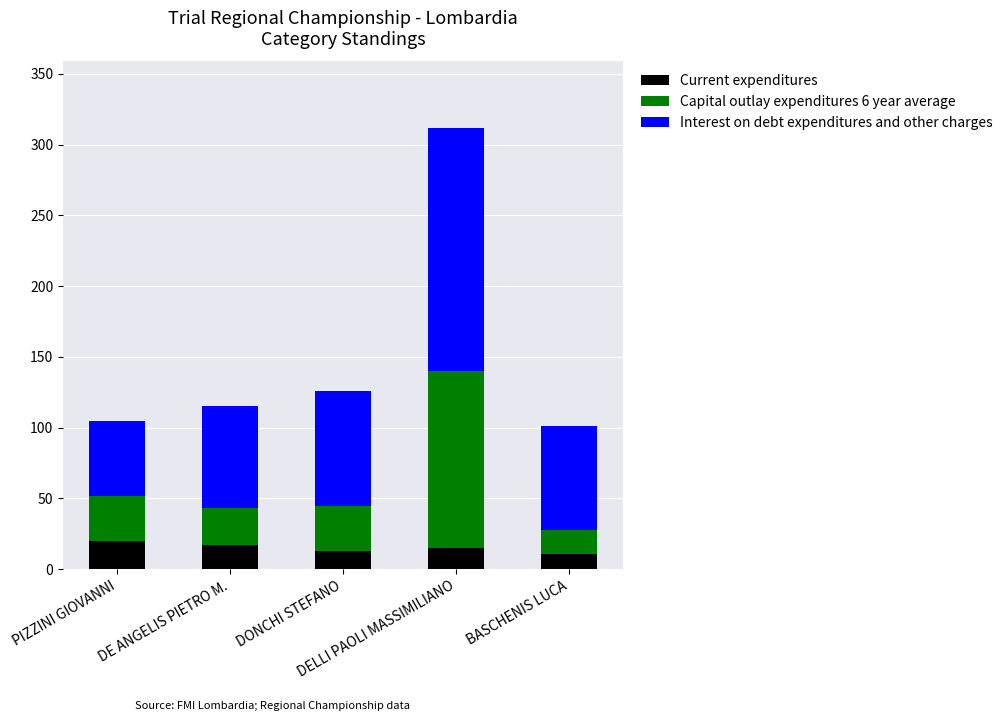

What is the difference between the maximum and minimum values in the Current expenditures series?

9